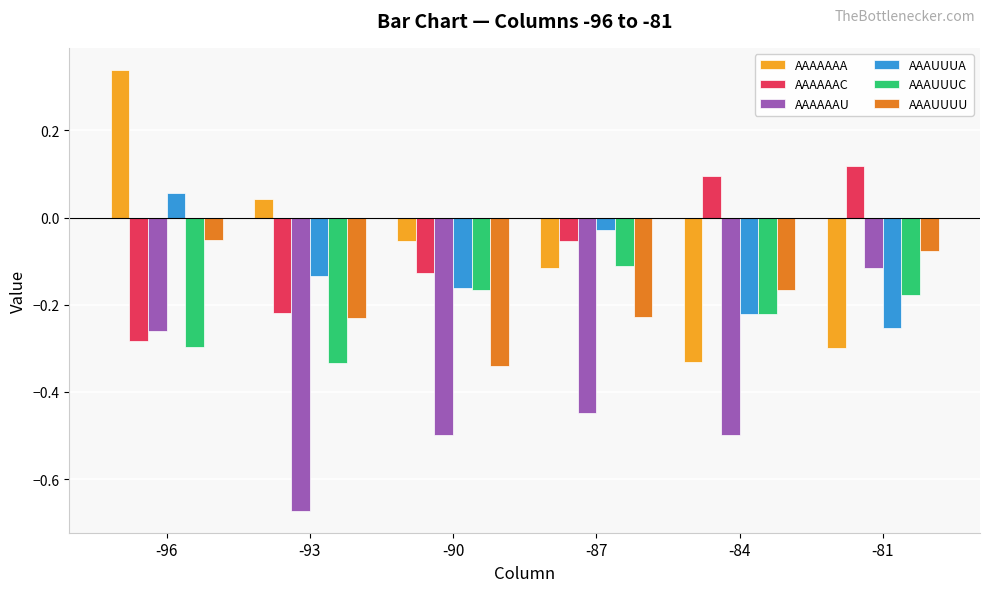

At which label does AAAUUUA first exceed 0?

-96